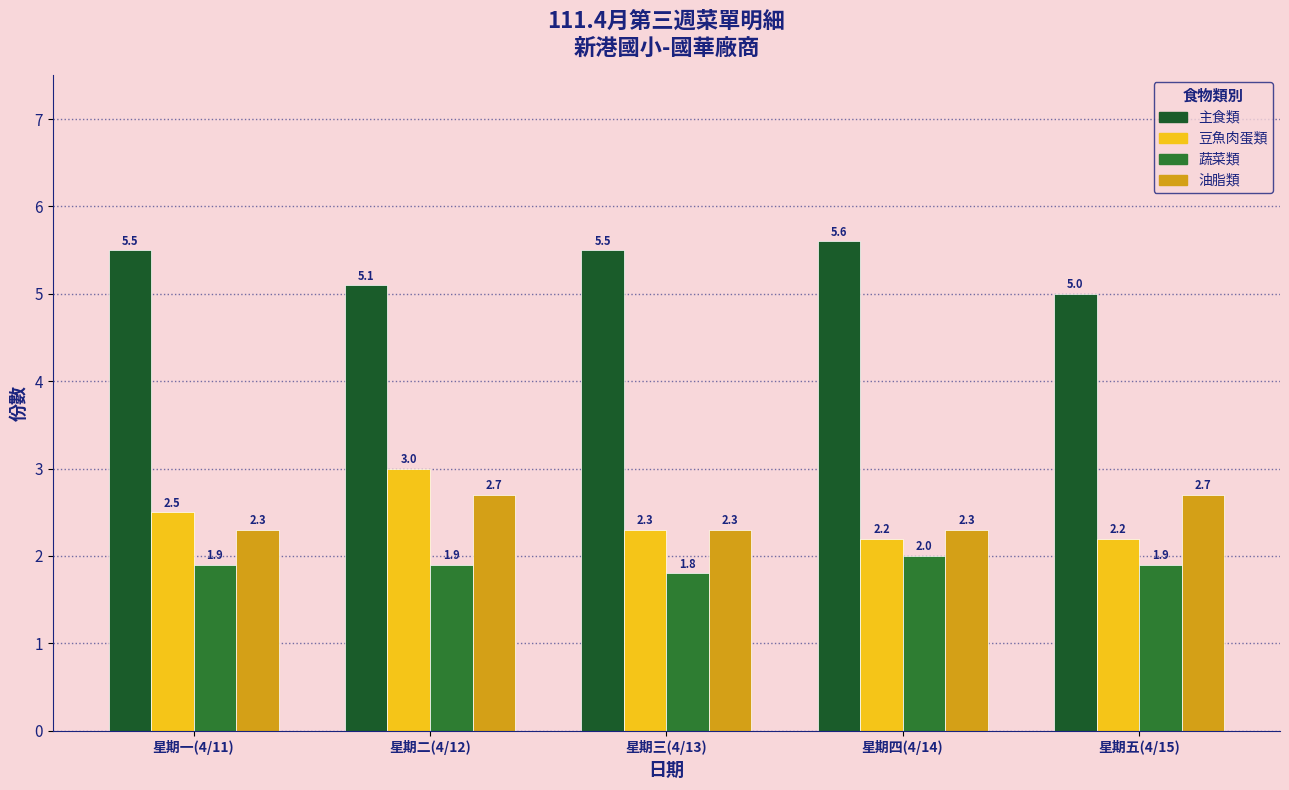

What is the label of the 4th bar from the left?

星期四(4/14)